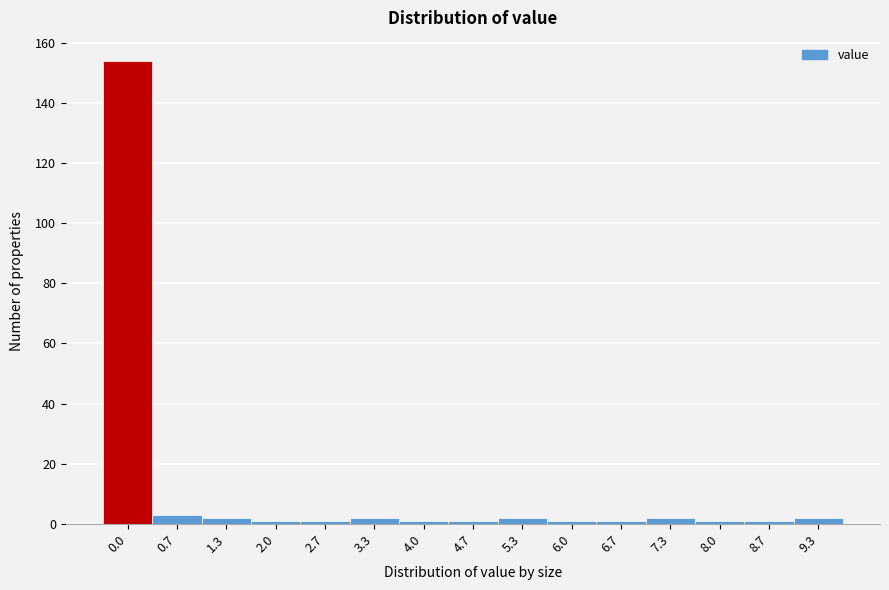

Reading left to right, extract all data points from this chart.

154	3	2	1	1	2	1	1	2	1	1	2	1	1	2